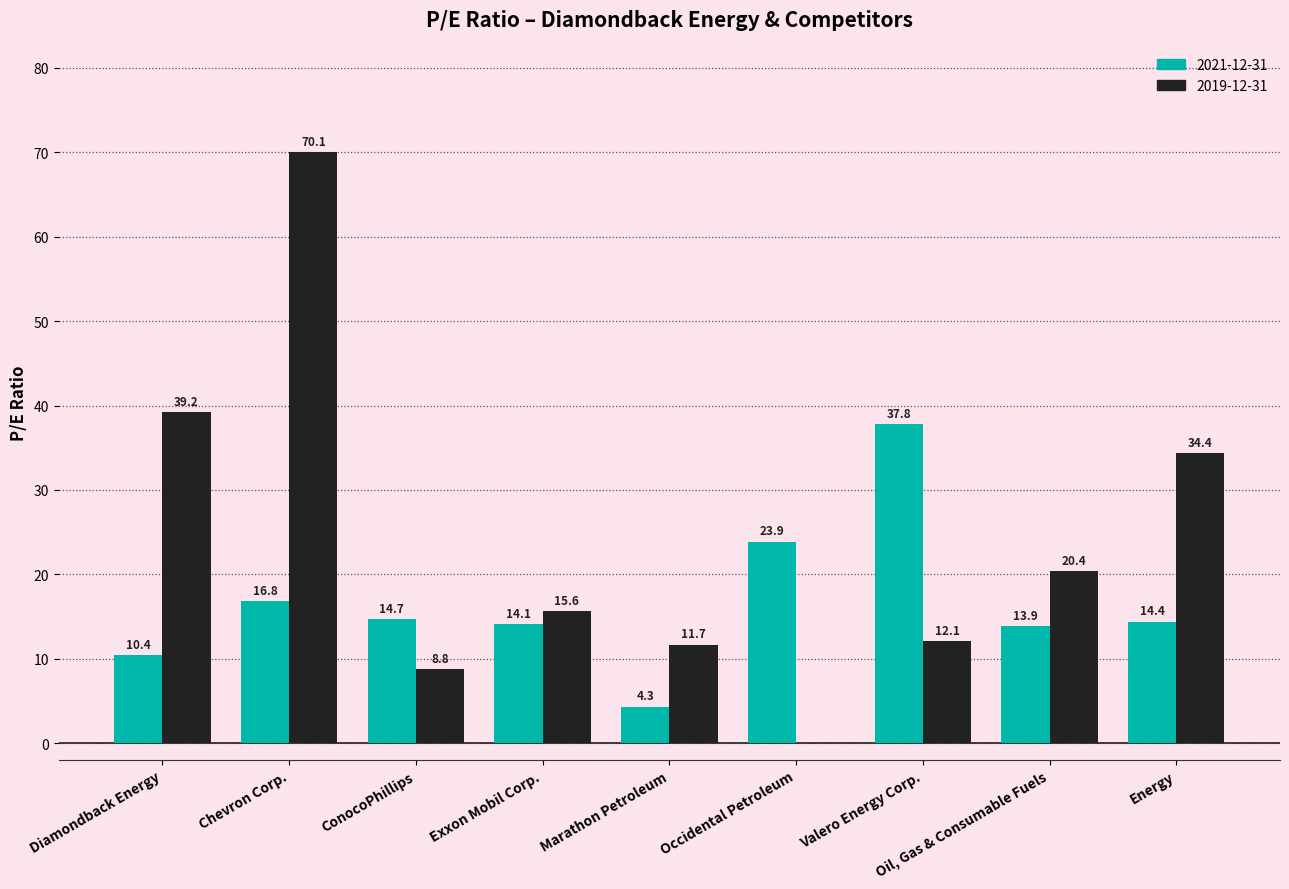

Between Exxon Mobil Corp. and Oil, Gas & Consumable Fuels, which series saw the biggest shift?

2019-12-31